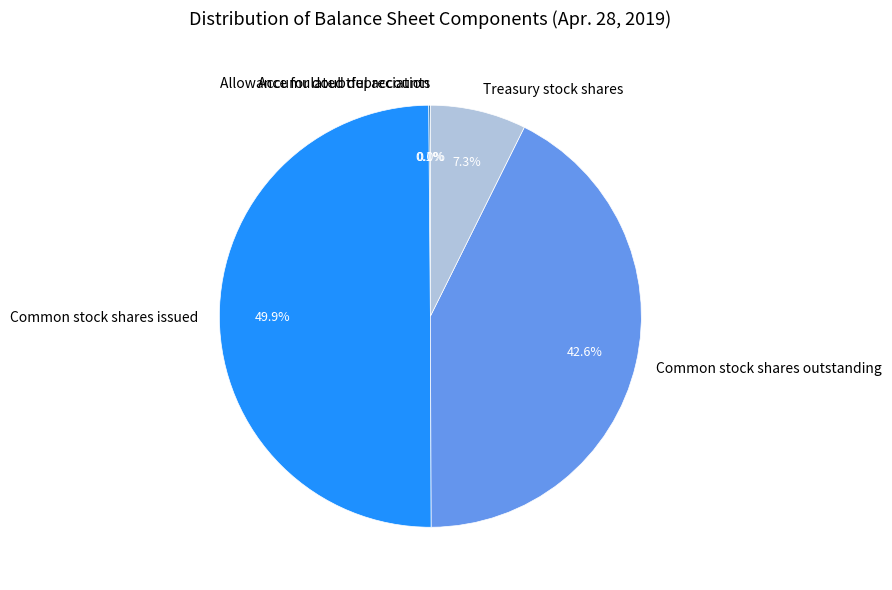

Combined, do Common stock shares issued and Treasury stock shares account for over 50%?

Yes